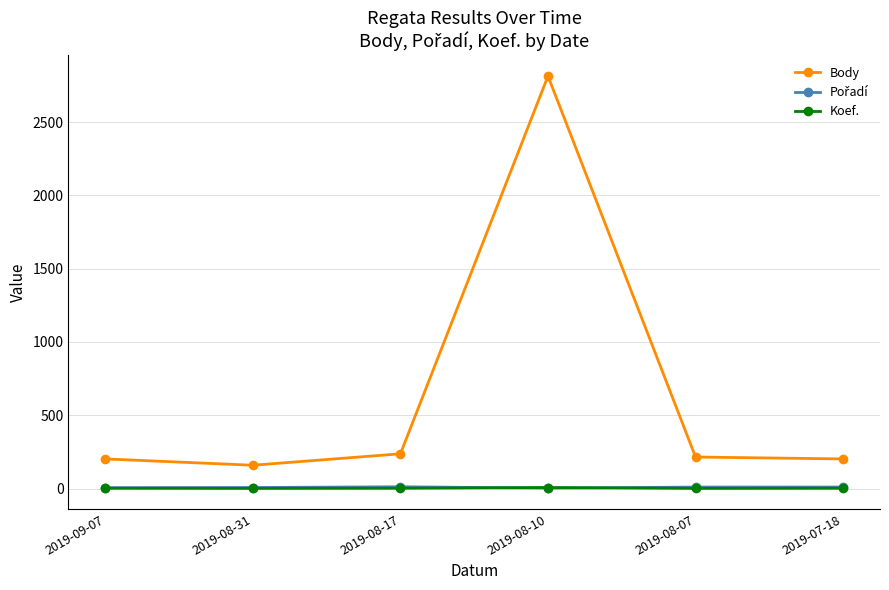

True or false: Body has more than 1 interior local peaks.

False